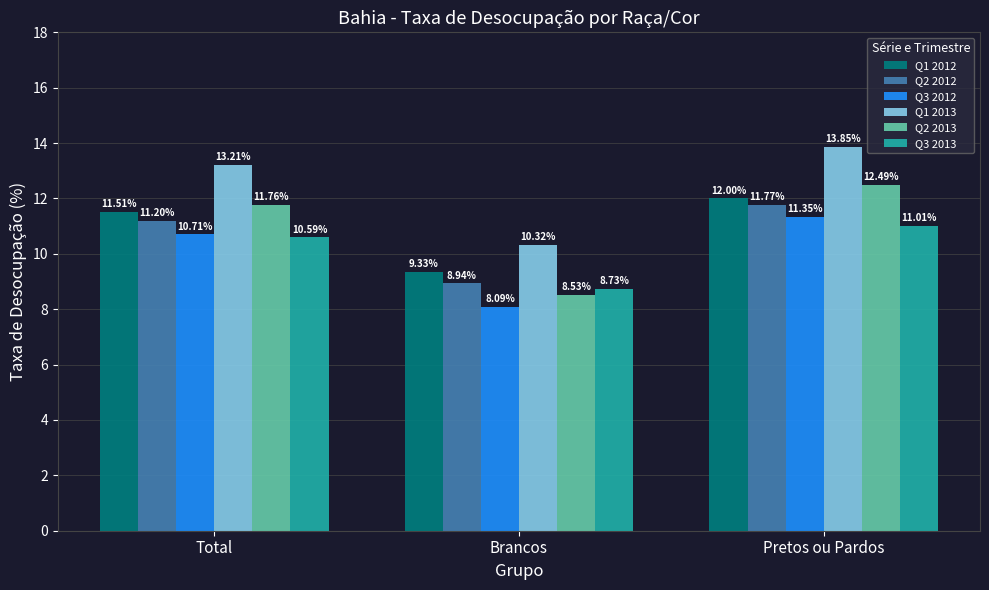

How many series are shown in this chart?

6